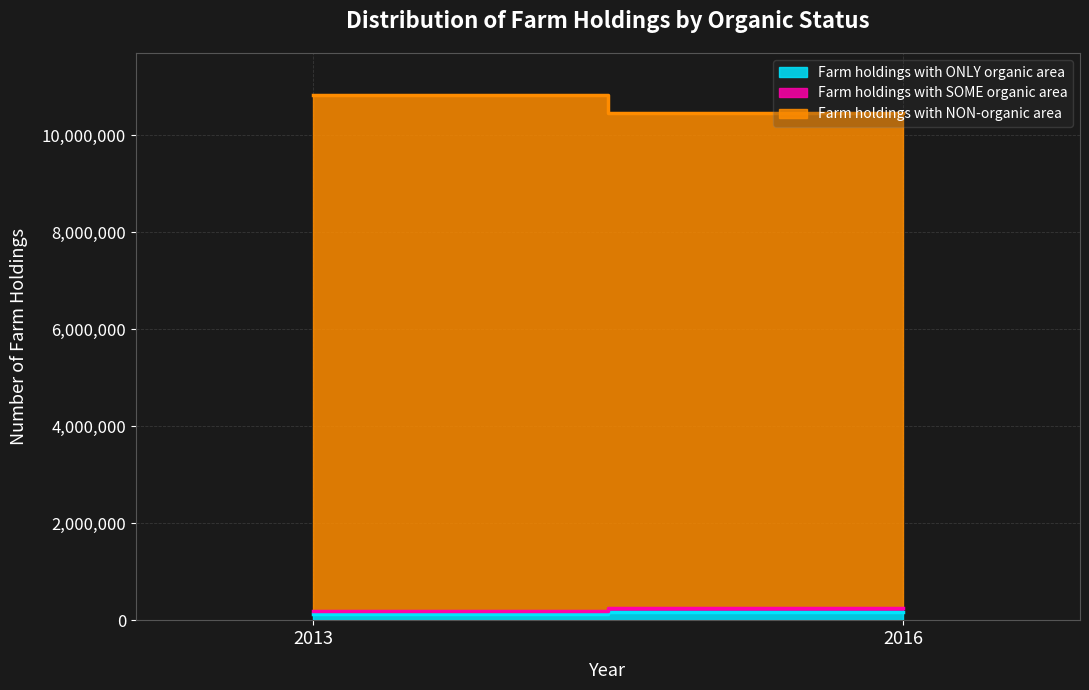

Which series has the largest total across all categories?

Farm holdings with NON-organic area